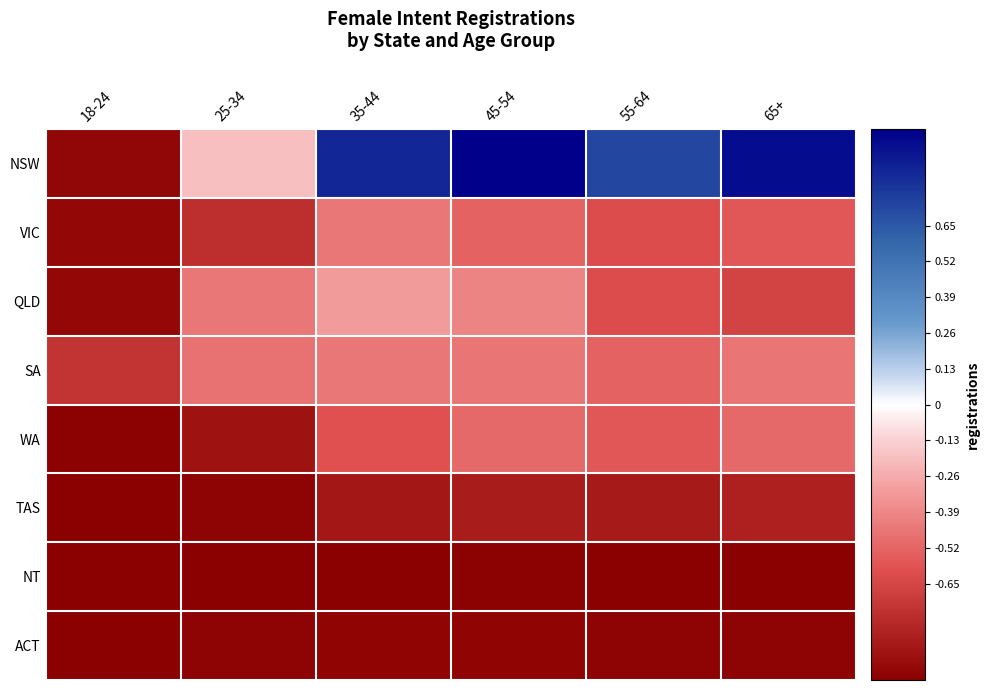

Reading left to right, list all the values displayed in this chart.

NSW: 18-24=-1.0	25-34=-0.2	35-44=0.9	45-54=1.0	55-64=0.7	65+=0.9
VIC: 18-24=-1.0	25-34=-0.8	35-44=-0.4	45-54=-0.5	55-64=-0.6	65+=-0.6
QLD: 18-24=-1.0	25-34=-0.4	35-44=-0.3	45-54=-0.4	55-64=-0.6	65+=-0.7
SA: 18-24=-0.7	25-34=-0.5	35-44=-0.4	45-54=-0.5	55-64=-0.5	65+=-0.5
WA: 18-24=-1.0	25-34=-0.9	35-44=-0.6	45-54=-0.5	55-64=-0.6	65+=-0.5
TAS: 18-24=-1.0	25-34=-1.0	35-44=-0.9	45-54=-0.9	55-64=-0.9	65+=-0.8
NT: 18-24=-1.0	25-34=-1.0	35-44=-1.0	45-54=-1.0	55-64=-1.0	65+=-1.0
ACT: 18-24=-1.0	25-34=-1.0	35-44=-1.0	45-54=-1.0	55-64=-1.0	65+=-1.0